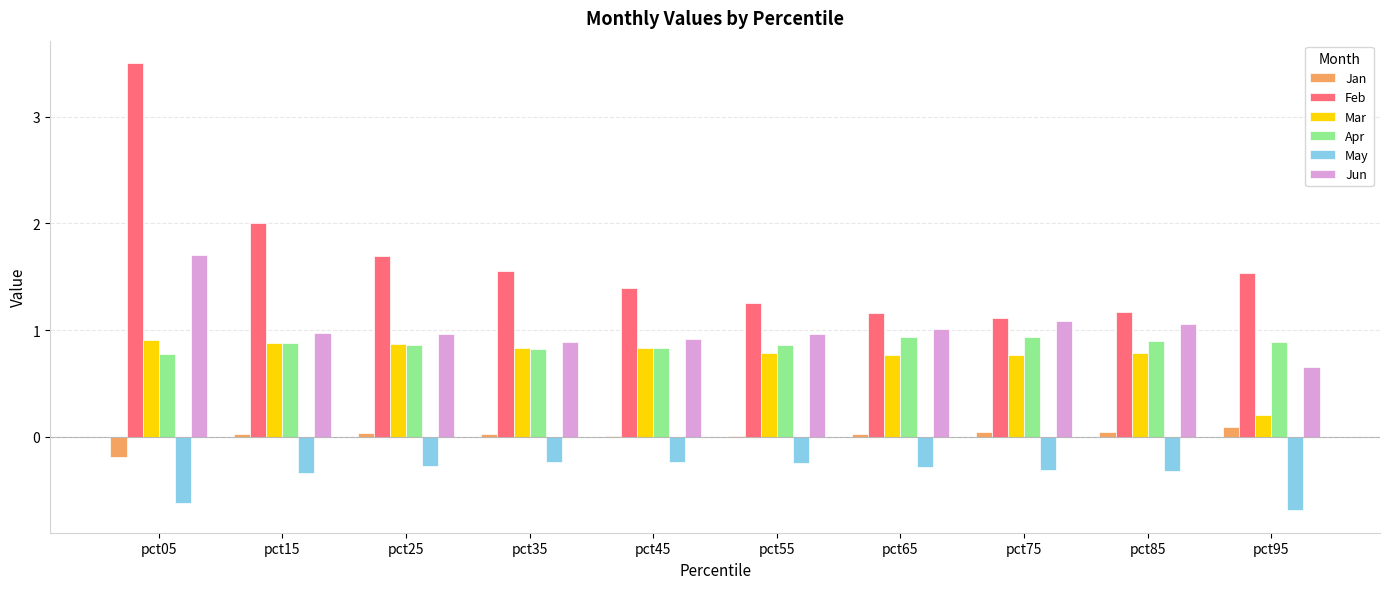

At which category is the sum across all series the highest?

pct05